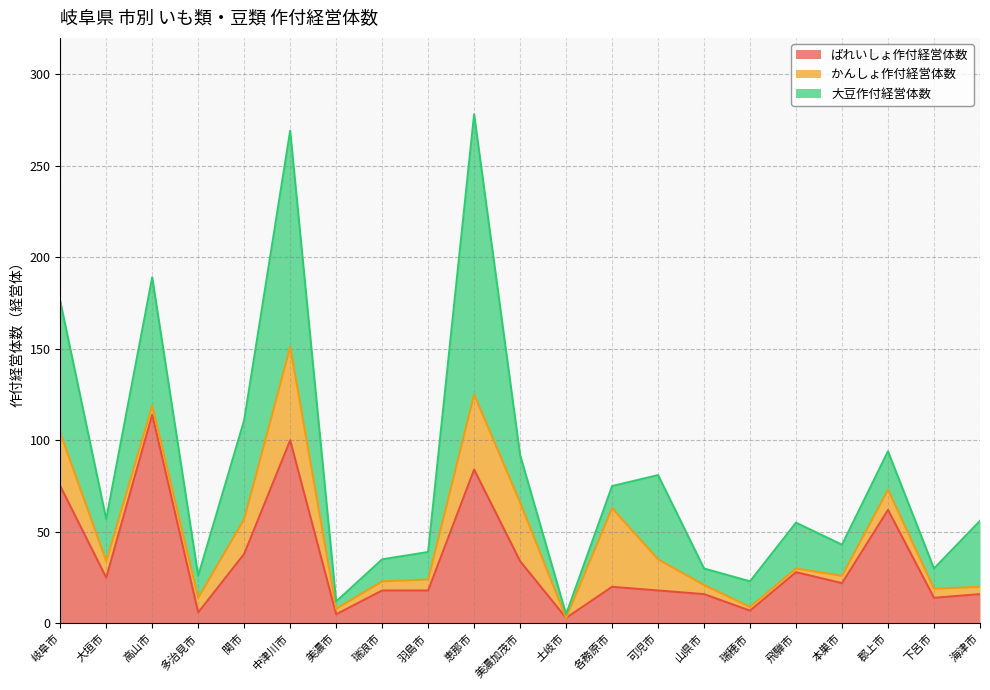

What are all the series names shown in the legend?

ばれいしょ作付経営体数, かんしょ作付経営体数, 大豆作付経営体数